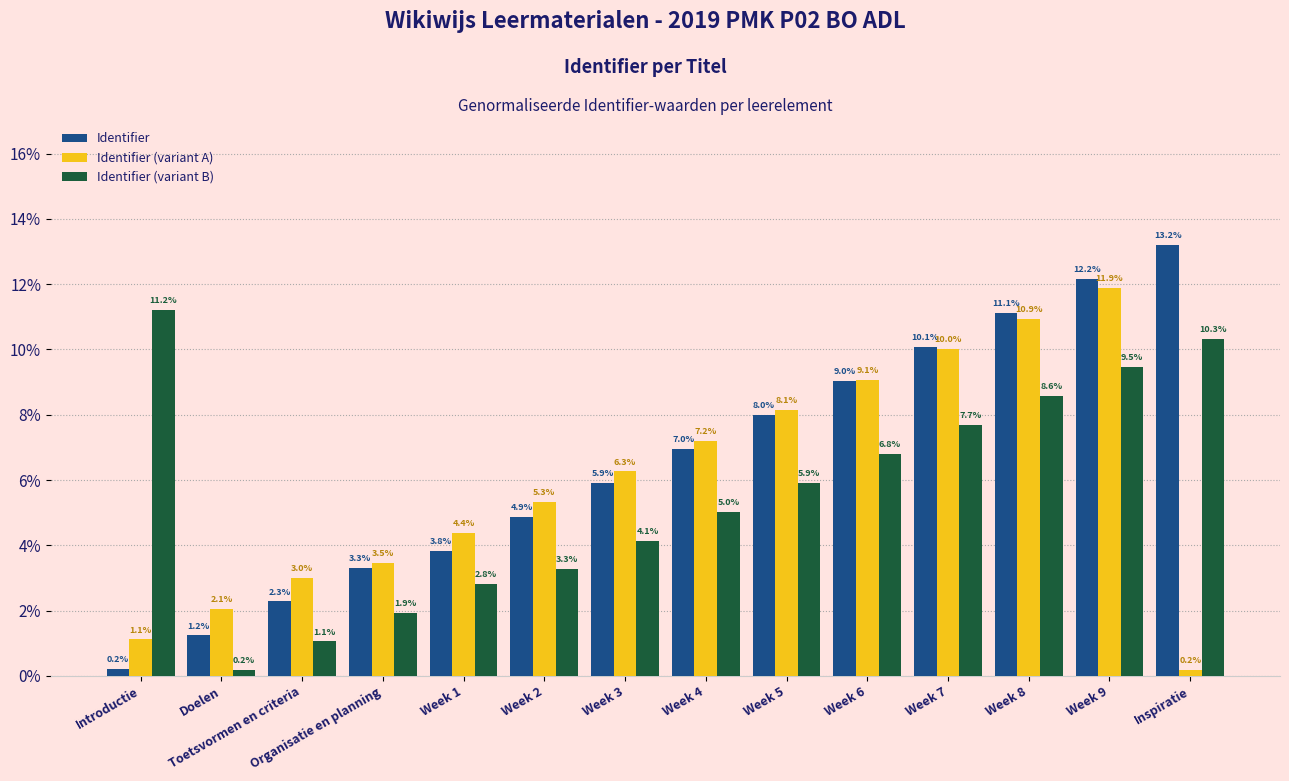

Which category has the highest value in the Identifier (variant A) series?

Week 9